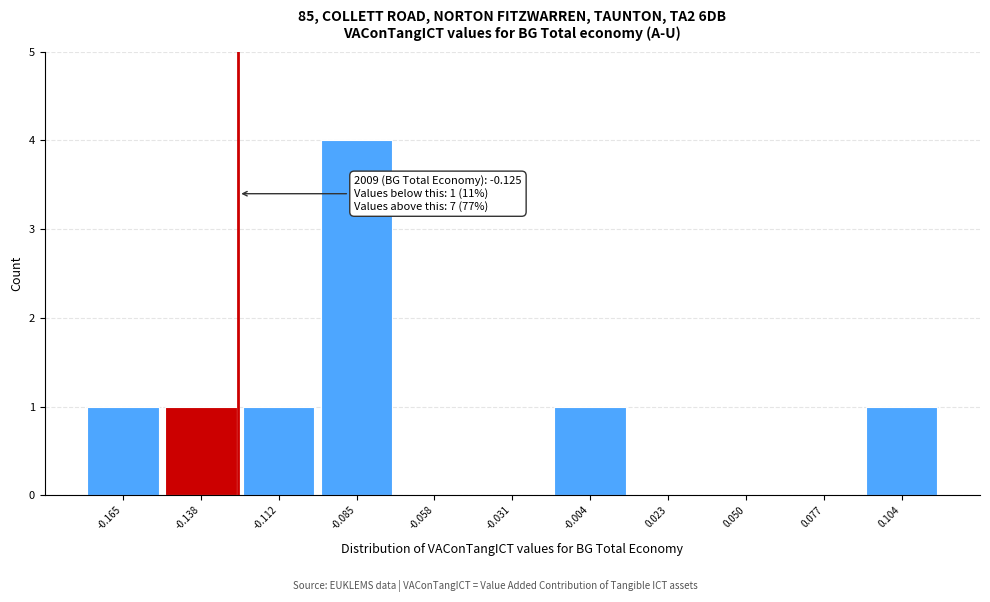

Which range on the x-axis has the tallest bar?

-0.100 to -0.070